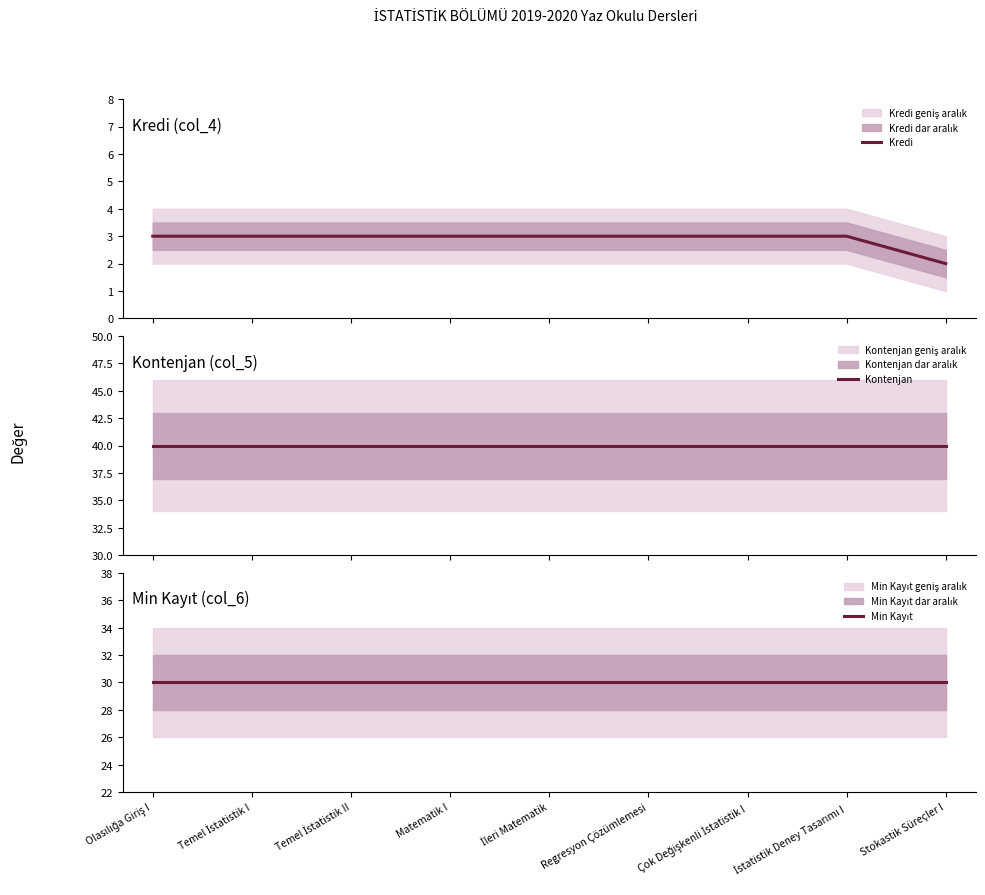

True or false: Min Kayıt has more than 0 interior local peaks.

False